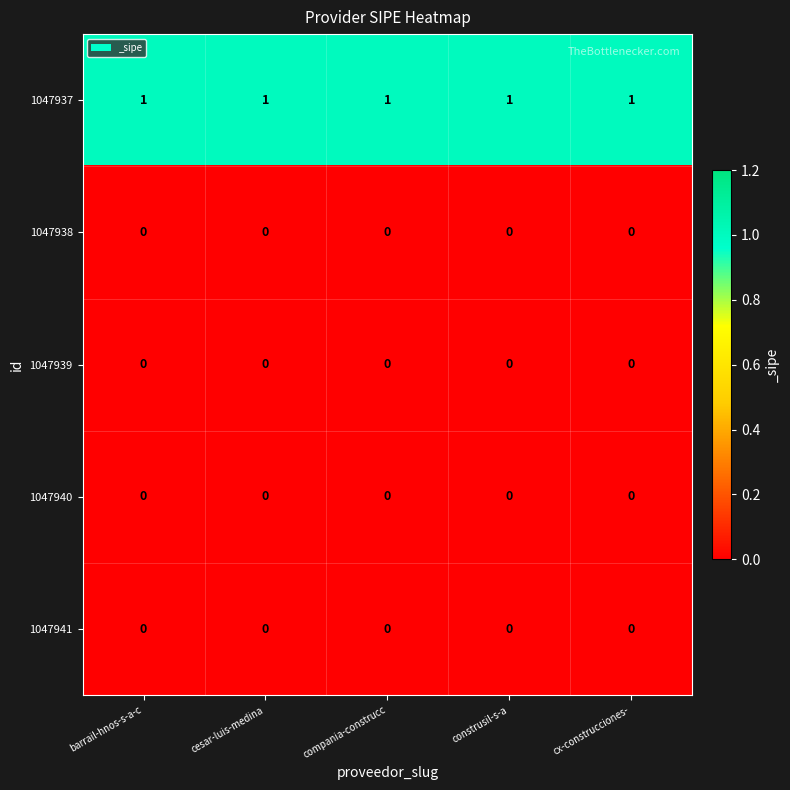

Is the value of 1047939 at cesar-luis-medina greater than the value of 1047937 at compania-construcc?

No